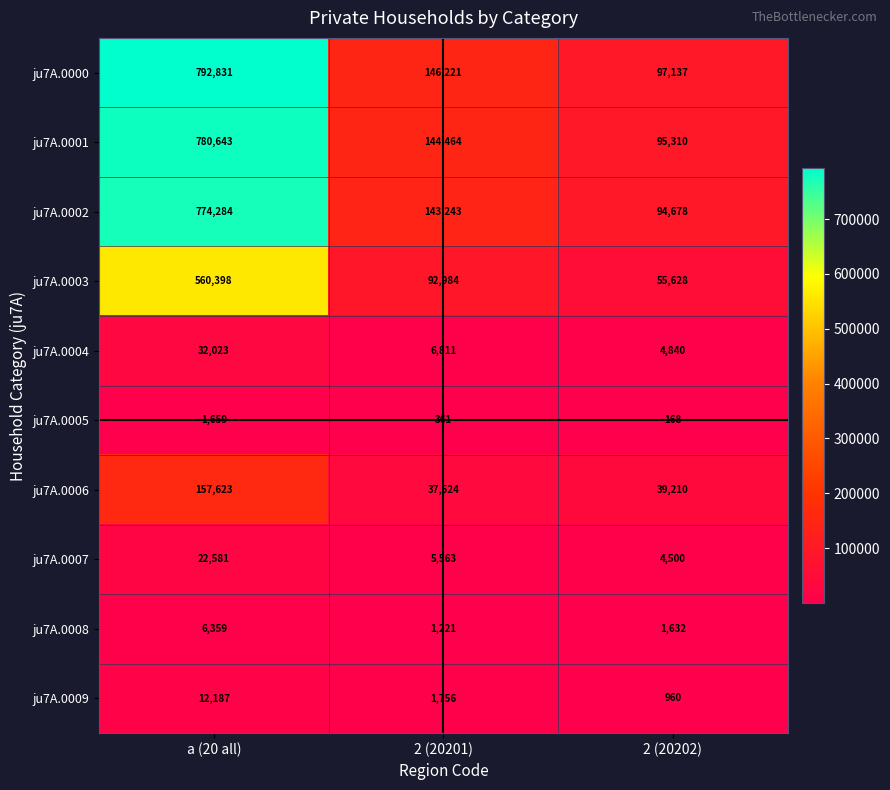

Reading left to right, extract all data points from this chart.

ju7A.0000: a (20 all)=792831	2 (20201)=146221	2 (20202)=97137
ju7A.0001: a (20 all)=780643	2 (20201)=144464	2 (20202)=95310
ju7A.0002: a (20 all)=774284	2 (20201)=143243	2 (20202)=94678
ju7A.0003: a (20 all)=560398	2 (20201)=92984	2 (20202)=55628
ju7A.0004: a (20 all)=32023	2 (20201)=6811	2 (20202)=4840
ju7A.0005: a (20 all)=1659	2 (20201)=361	2 (20202)=168
ju7A.0006: a (20 all)=157623	2 (20201)=37524	2 (20202)=39210
ju7A.0007: a (20 all)=22581	2 (20201)=5563	2 (20202)=4500
ju7A.0008: a (20 all)=6359	2 (20201)=1221	2 (20202)=1632
ju7A.0009: a (20 all)=12187	2 (20201)=1756	2 (20202)=960